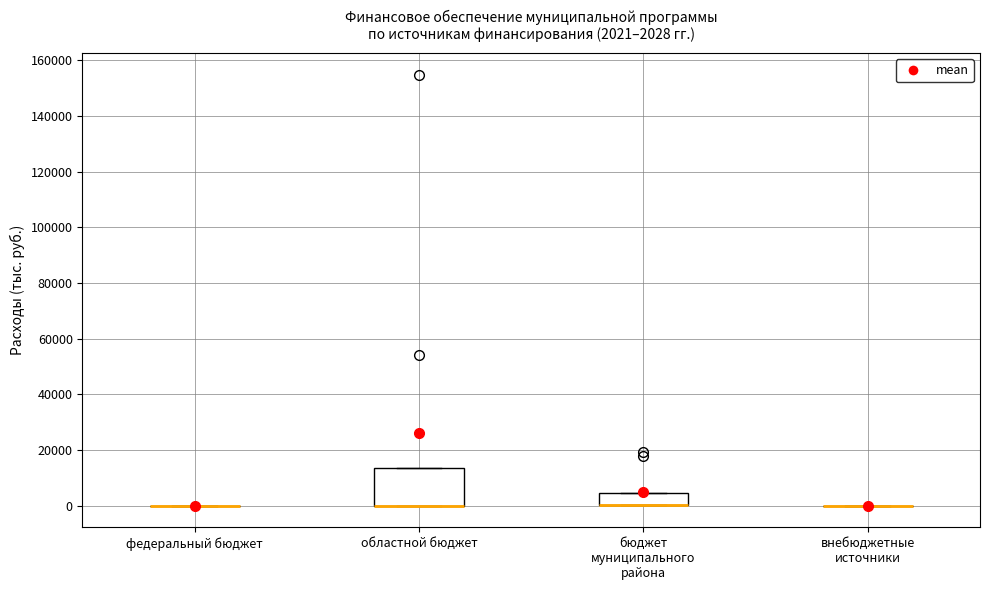

Which box is the tallest, from its lower edge to its upper edge?

областной бюджет